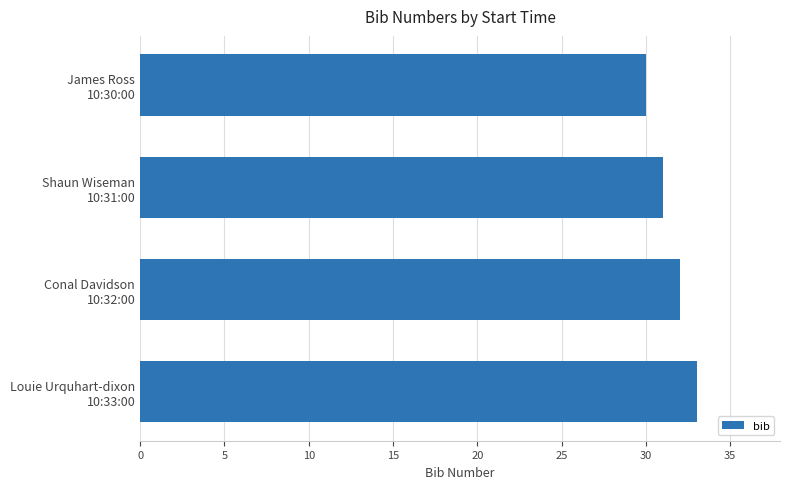

What is the sum of all values?

126